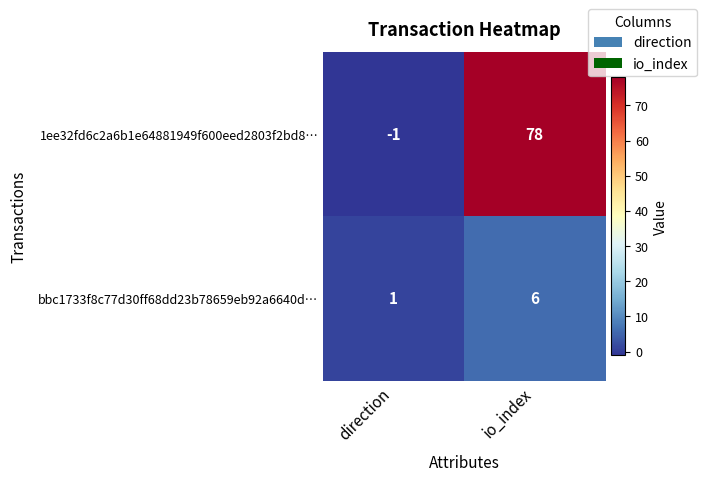

Which category has the lowest value across all series?

direction